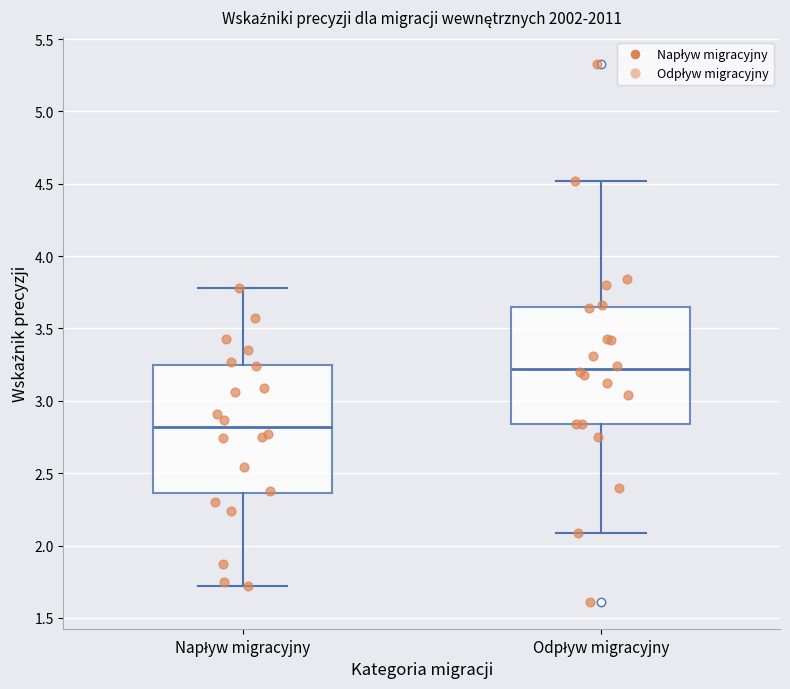

Where is the lower edge of the box for Odpływ migracyjny on the y-axis? The values are not printed on the chart, so give them approximately, as read against the axis.

2.85